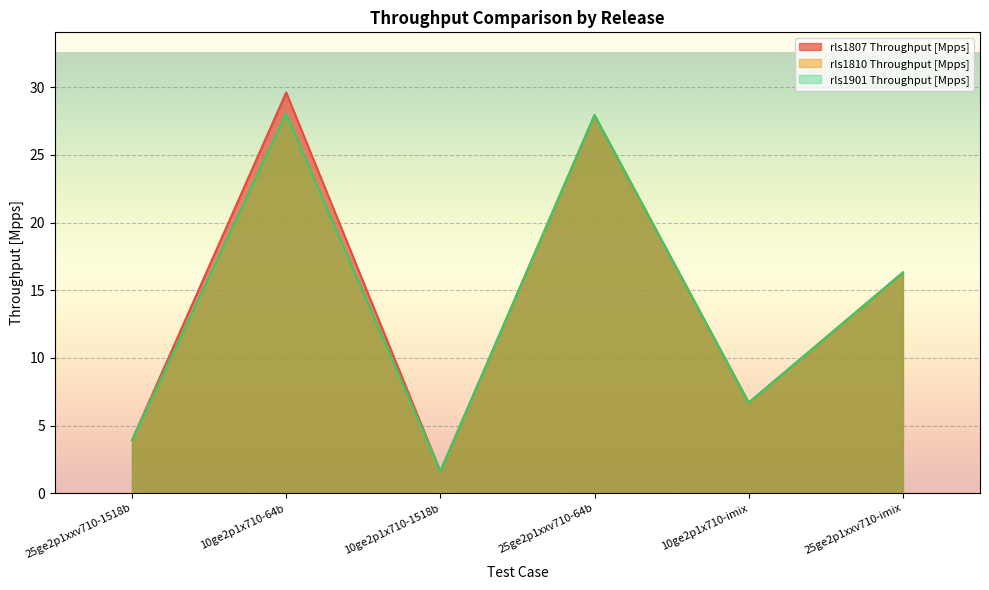

Which category has the highest value in the rls1810 Throughput [Mpps] series?

10ge2p1x710-64b